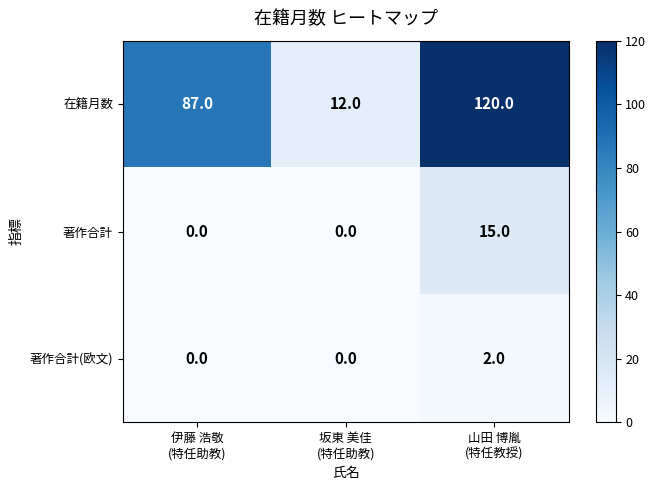

Between 伊藤 浩敬
(特任助教) and 坂東 美佳
(特任助教), which series saw the biggest shift?

在籍月数